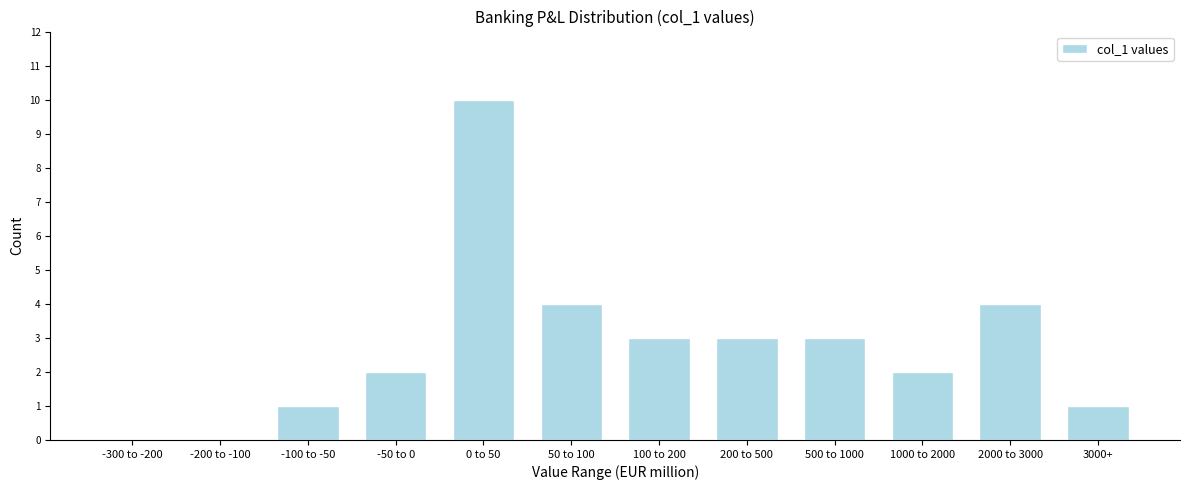

Reading right to left, what are all the values shown in this chart?

3000+=1	2000 to 3000=4	1000 to 2000=2	500 to 1000=3	200 to 500=3	100 to 200=3	50 to 100=4	0 to 50=10	-50 to 0=2	-100 to -50=1	-200 to -100=0	-300 to -200=0